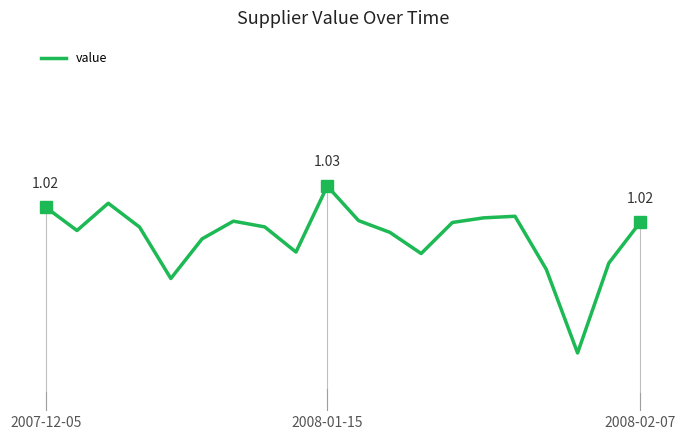

True or false: the data has more than 0 interior local peaks.

True